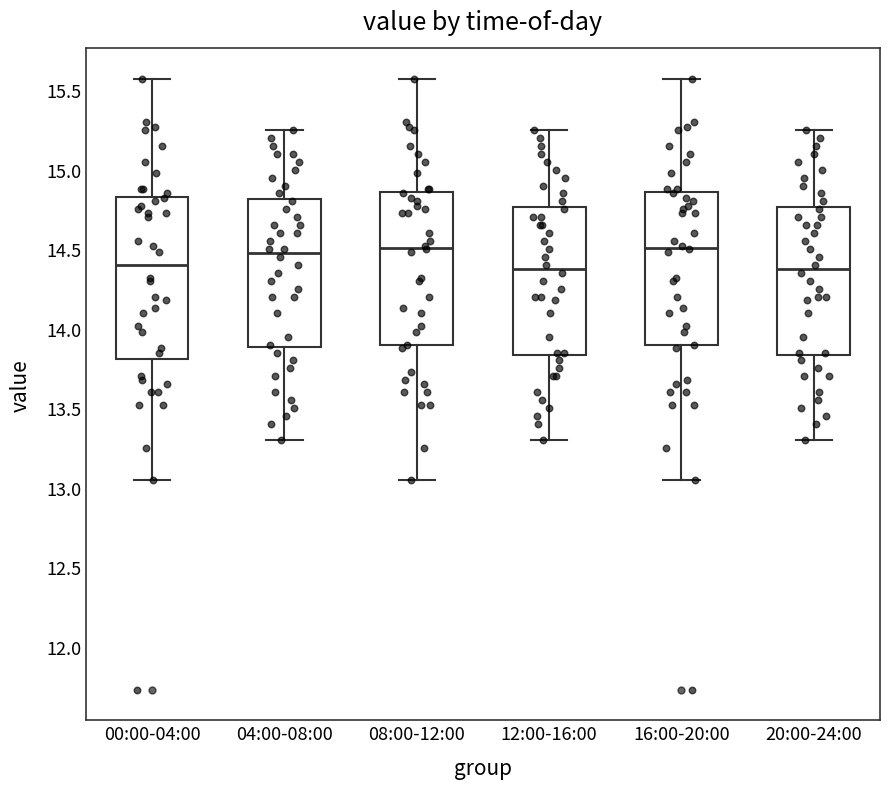

Reading left to right, transcribe this box plot: for each box, give where its median line is, the range the box spans, and where its two whiskers end, as read against the y-axis. The values are not printed on the chart, so give them approximately, as read against the axis.

00:00-04:00: median 14.40, box 13.80 to 14.85, whiskers 13.05 to 15.55
04:00-08:00: median 14.50, box 13.90 to 14.80, whiskers 13.30 to 15.25
08:00-12:00: median 14.50, box 13.90 to 14.85, whiskers 13.05 to 15.55
12:00-16:00: median 14.40, box 13.85 to 14.75, whiskers 13.30 to 15.25
16:00-20:00: median 14.50, box 13.90 to 14.85, whiskers 13.05 to 15.55
20:00-24:00: median 14.40, box 13.85 to 14.75, whiskers 13.30 to 15.25